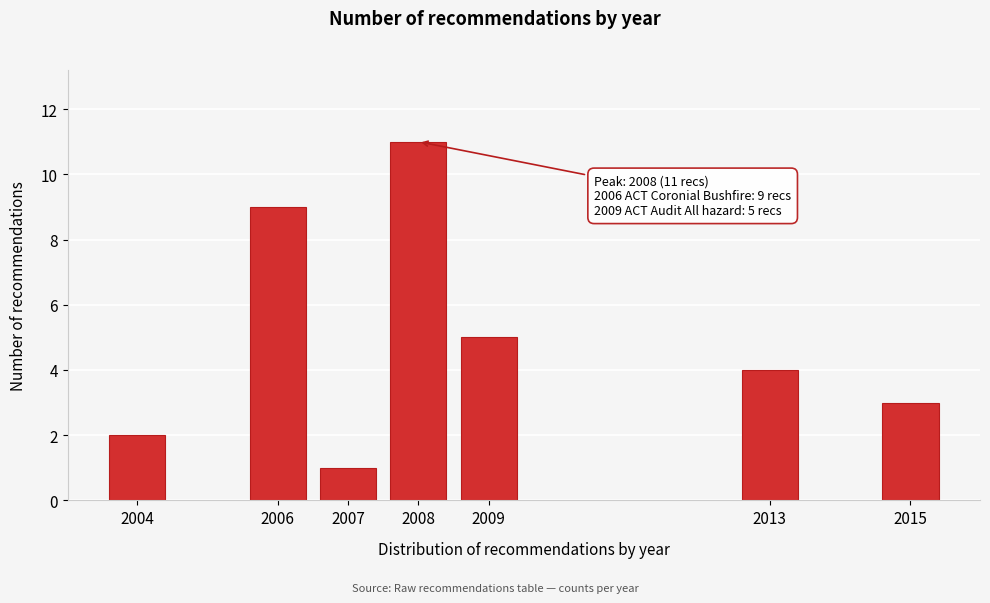

Reading right to left, extract all data points from this chart.

3	4	5	11	1	9	2